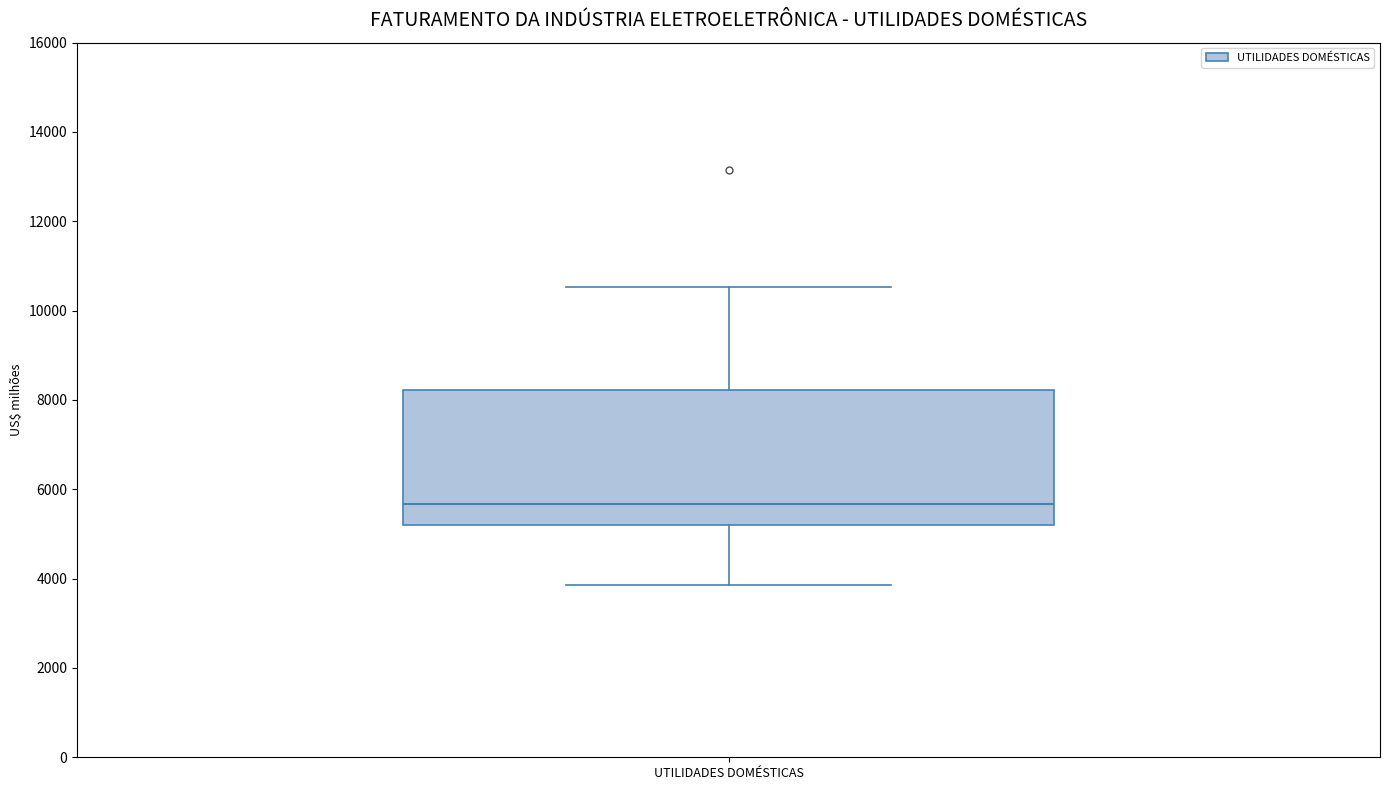

Transcribe this box plot: give where the median line is, the range the box spans, and where the two whiskers end, as read against the y-axis. The values are not printed on the chart, so give them approximately, as read against the axis.

median 5600, box 5200 to 8200, whiskers 3800 to 10600